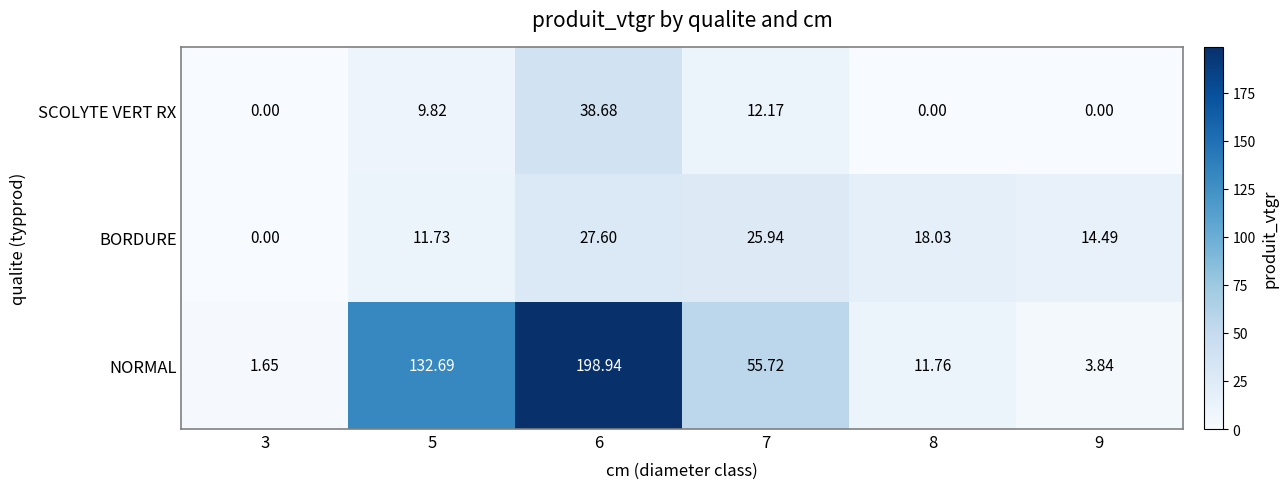

Which series has the widest spread of values?

NORMAL